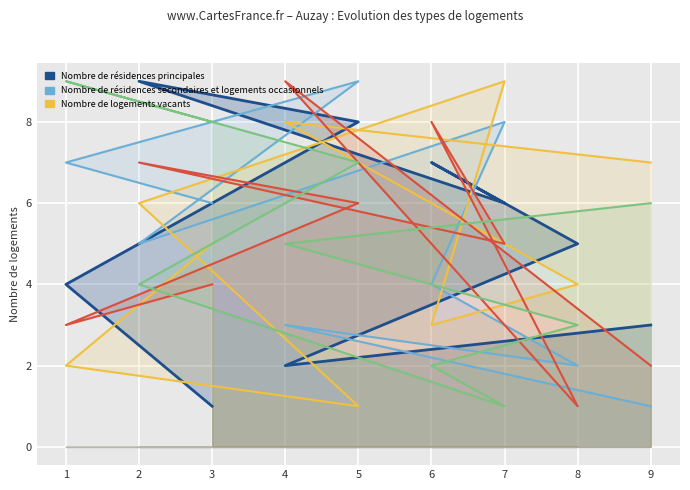

What is the maximum value for Nombre de logements vacants?

9